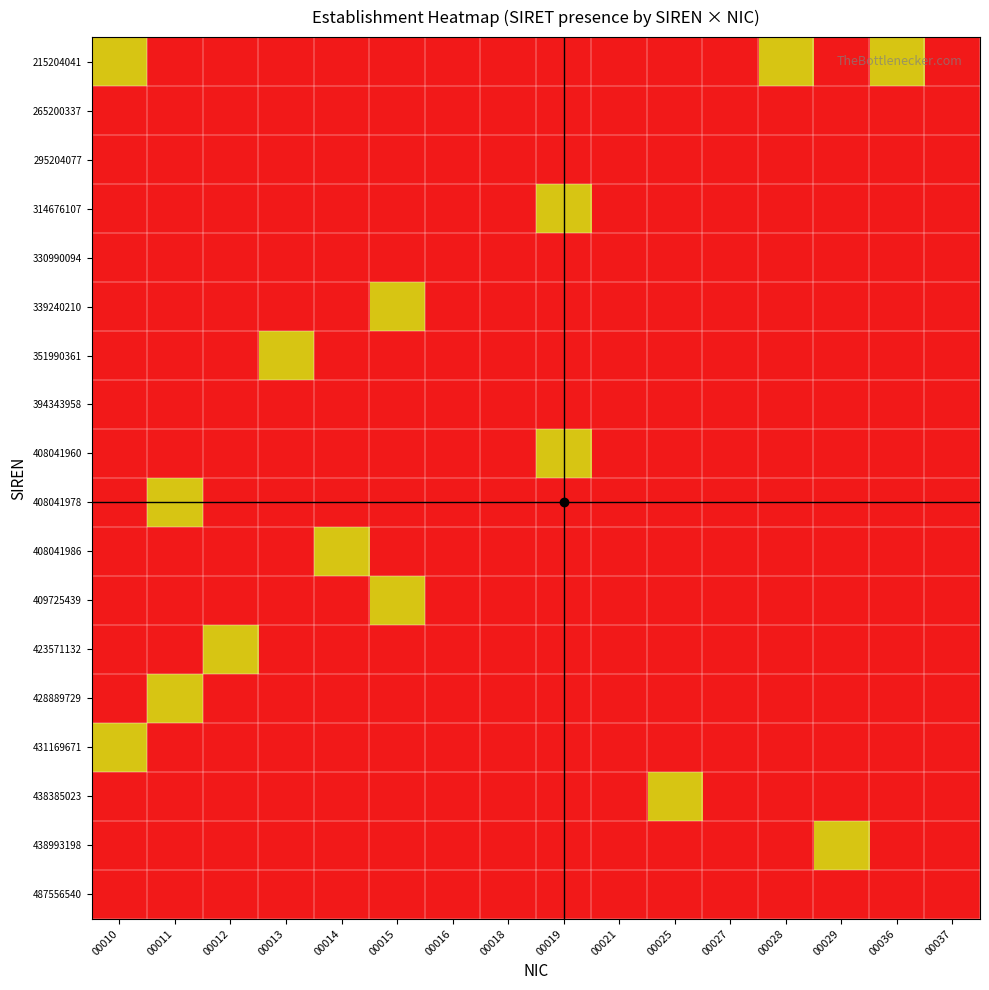

At how many categories does at least one series exceed 0?

11